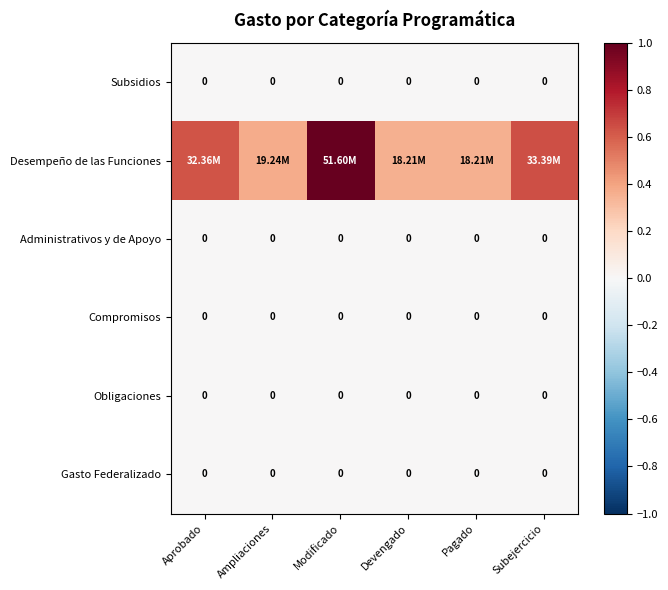

Is the value of Administrativos y de Apoyo at Devengado greater than the value of Obligaciones at Ampliaciones?

No